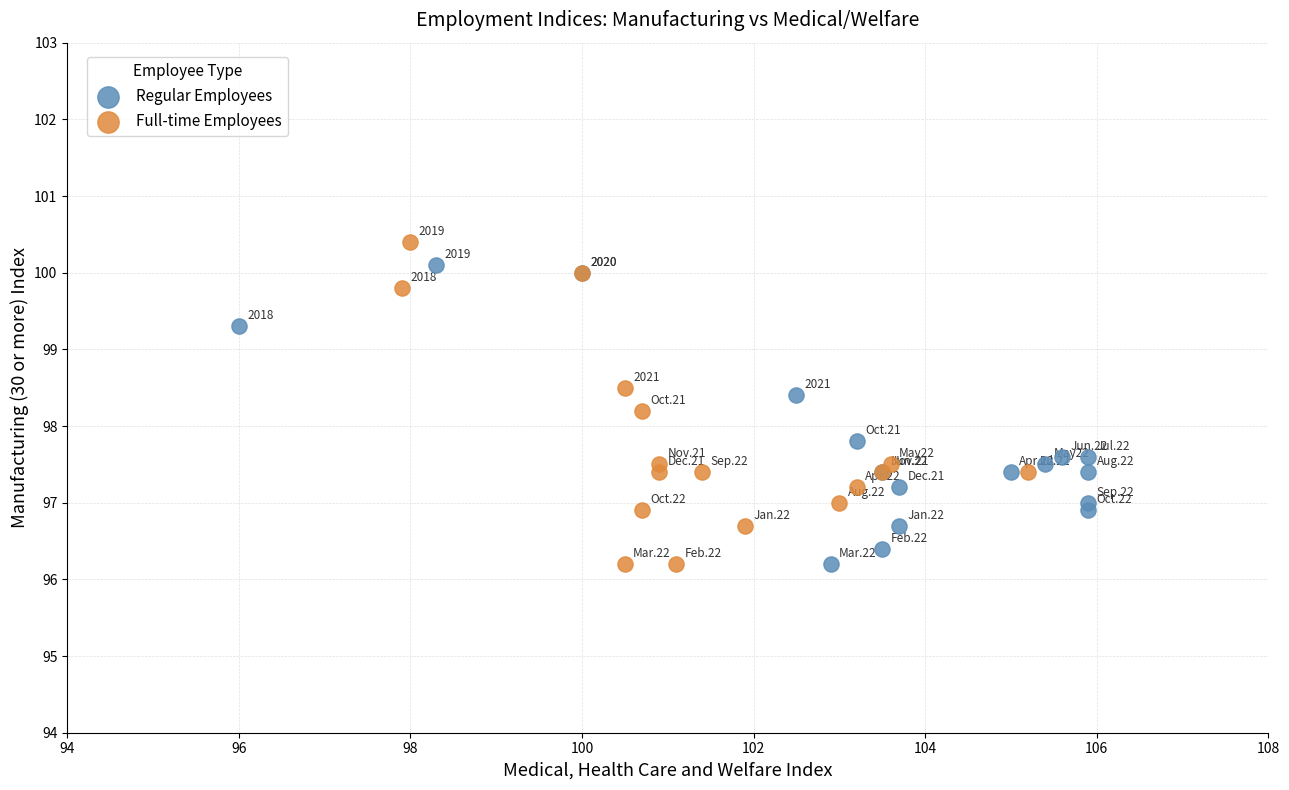

Which series has the largest Y range (max minus min)?

Full-time Employees